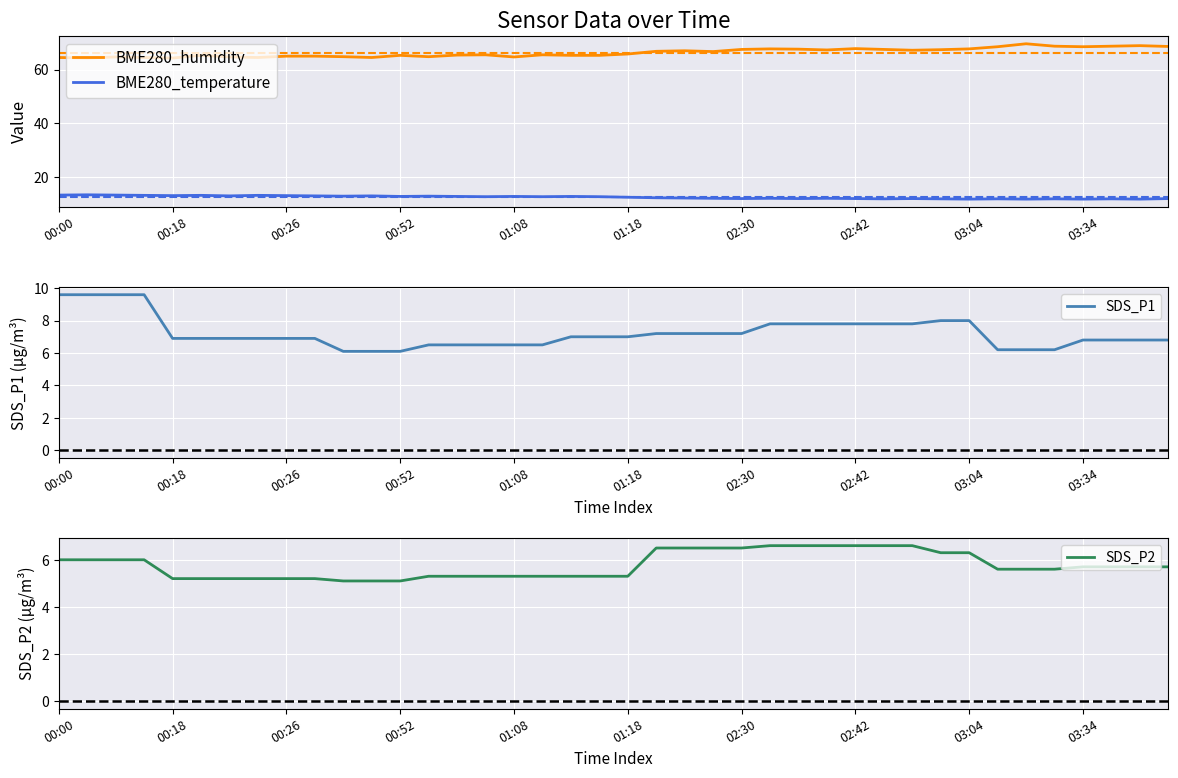

True or false: BME280_humidity and BME280_temperature cross at least once.

False